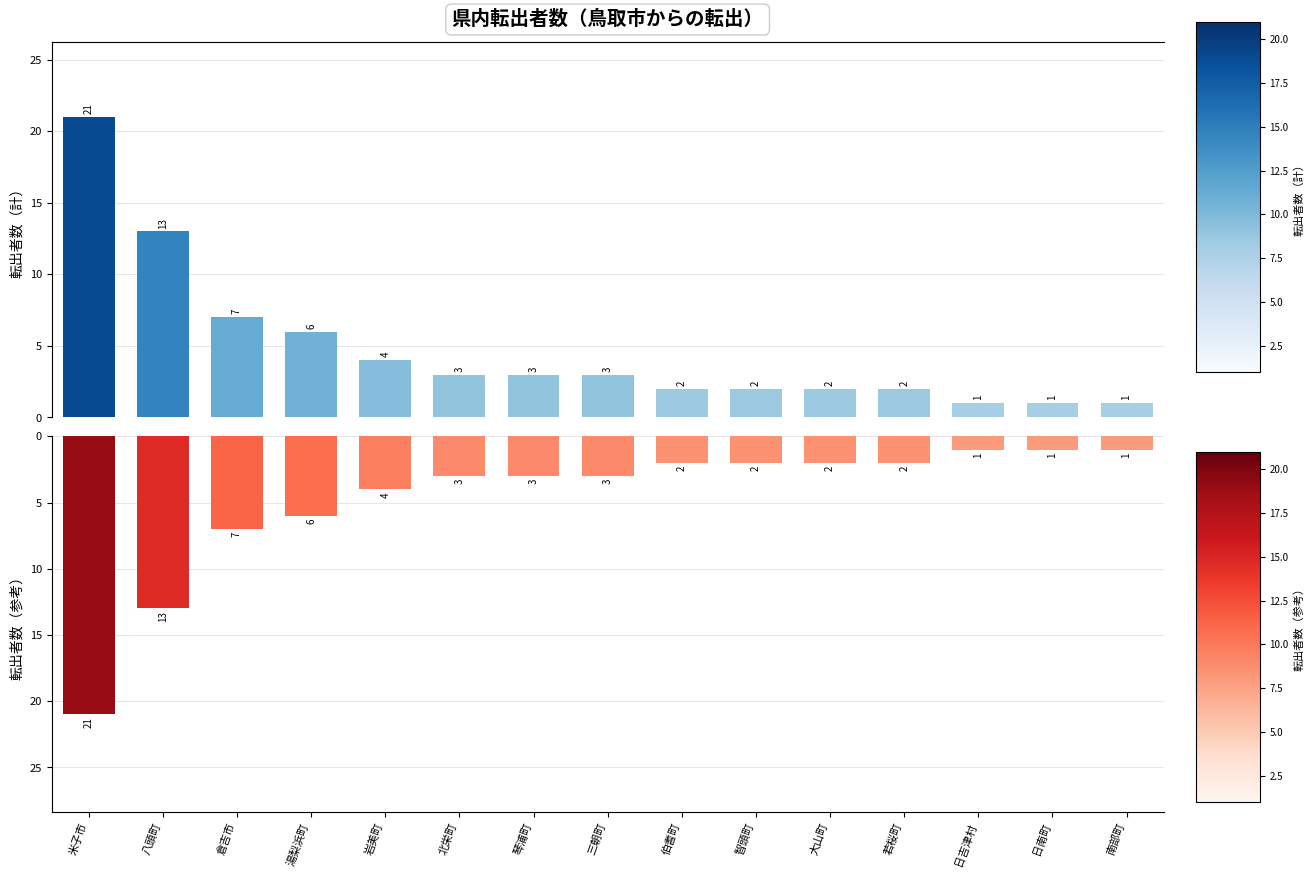

Which category has the highest value in the 転出者数（計） series?

米子市